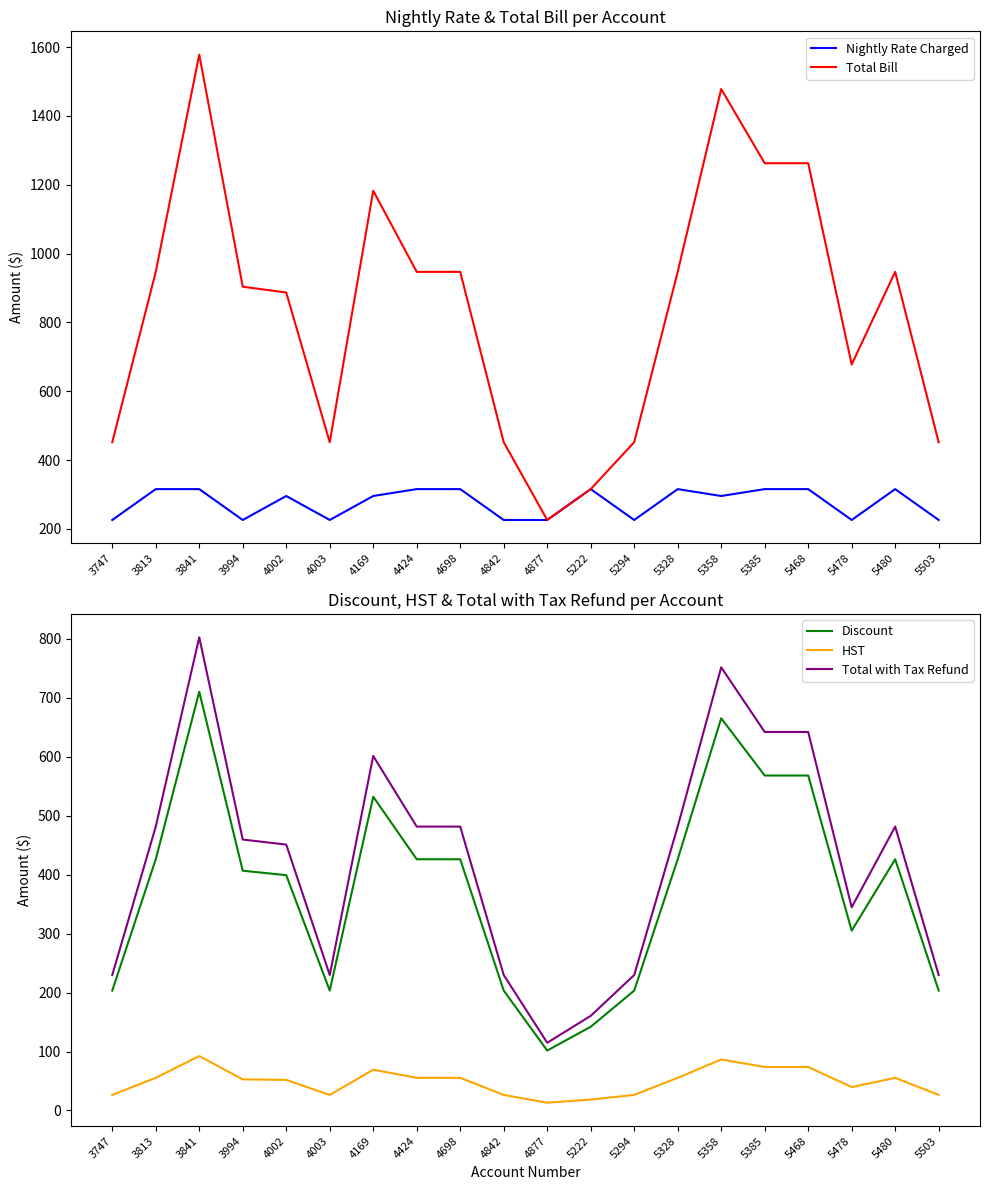

Read the Total with Tax Refund value at 4842.

229.8